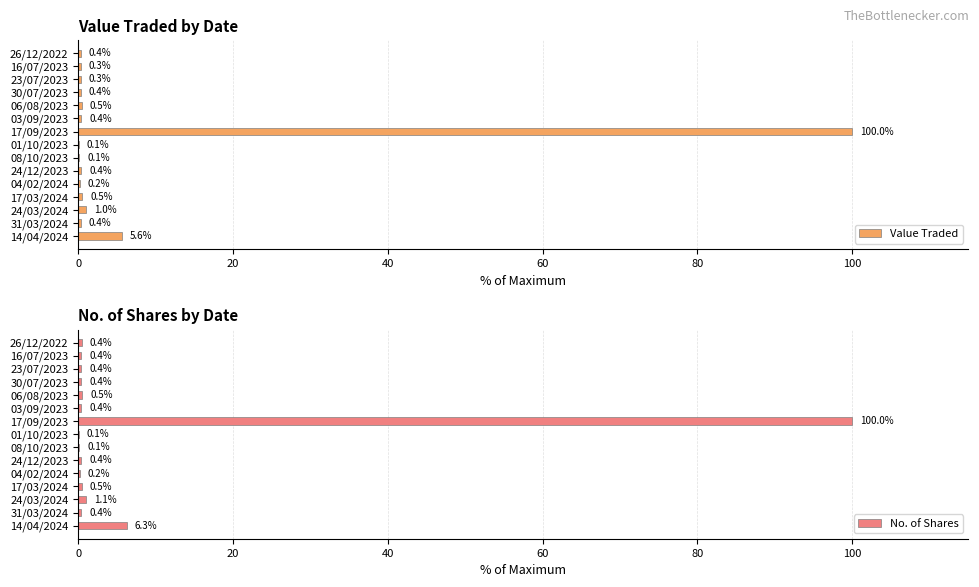

Which category has the highest value in the Value Traded series?

17/09/2023